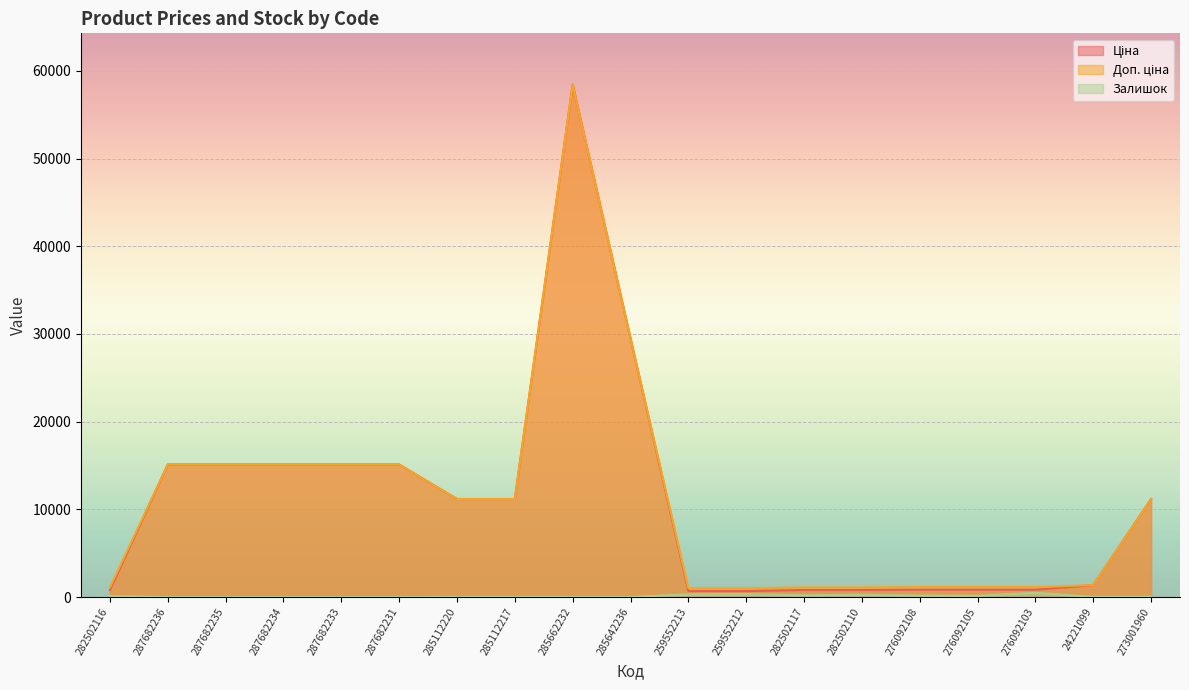

How many lines are shown in the chart?

3